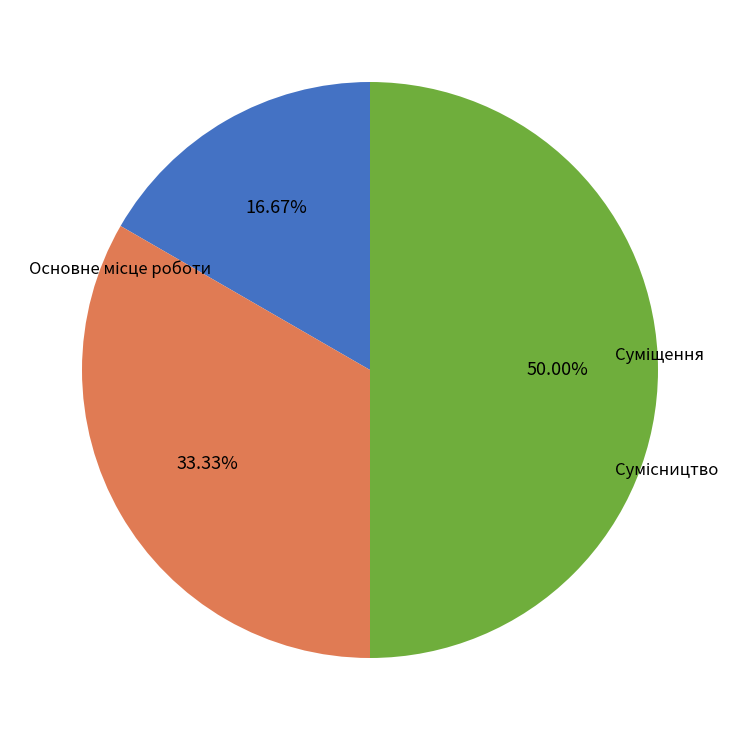

Rank the categories by value from highest to lowest.

Сумісництво, Суміщення, Основне місце роботи